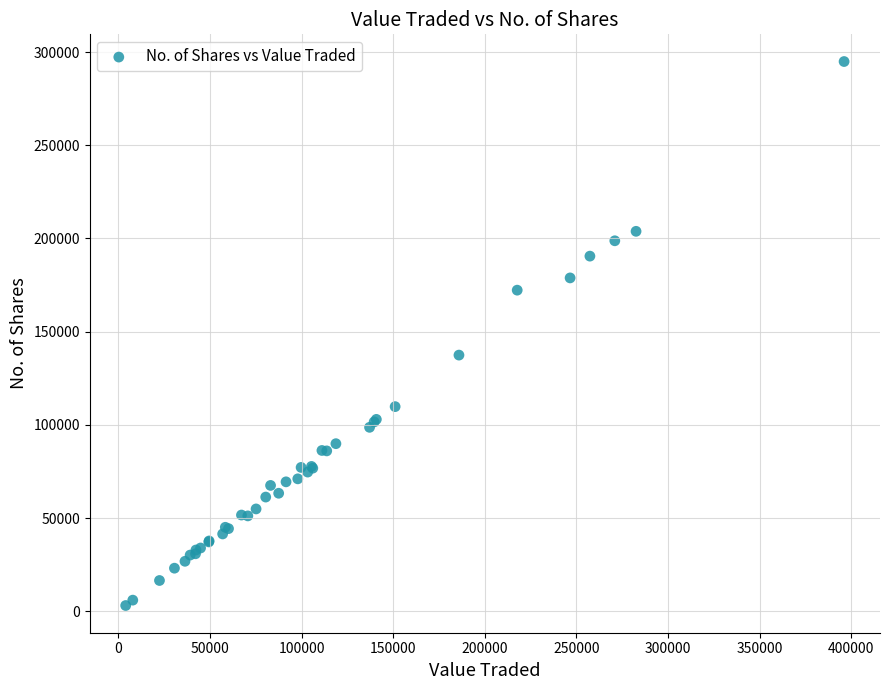

What Y value in the scatter plot is closest to 148978?

137407